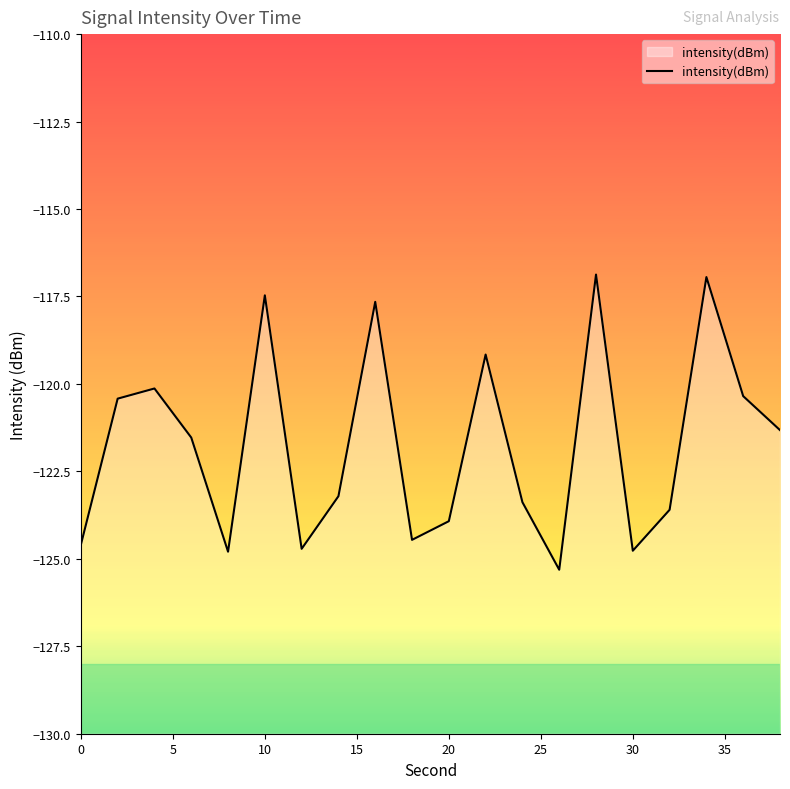

The value at 0 is -124.6. True or false?

True